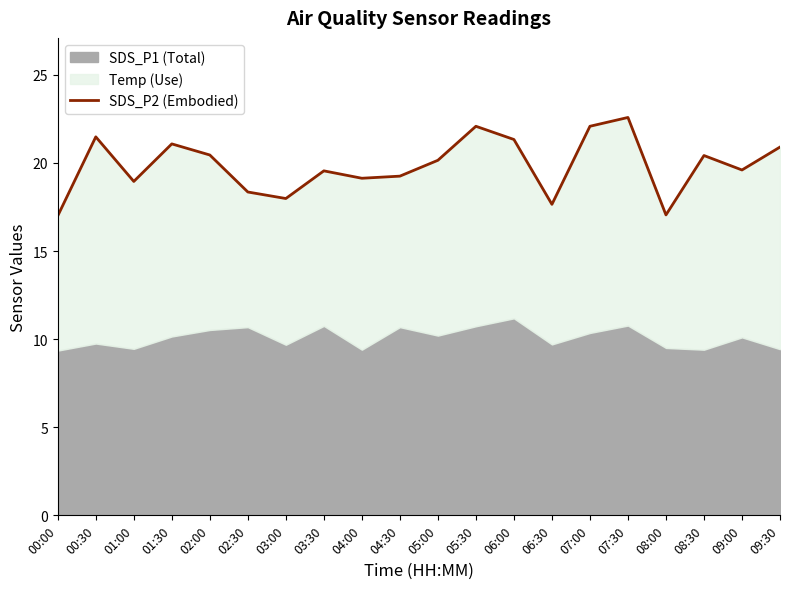

What is the label of the 14th point from the left?

06:30